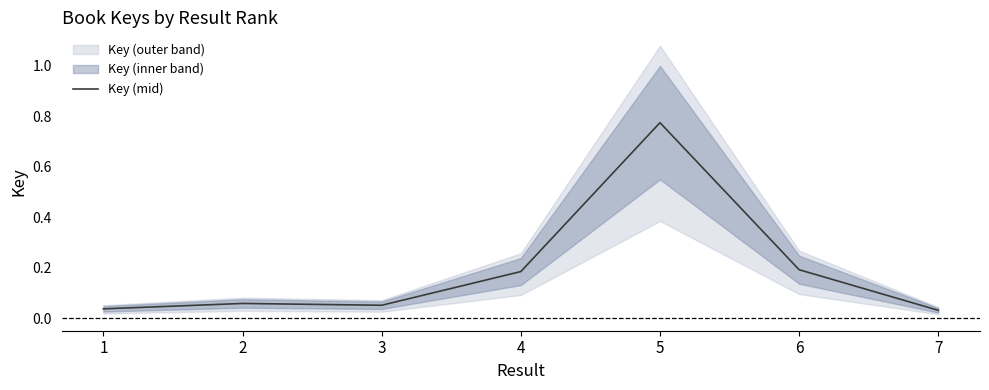

Which category has the lowest value across all series?

7